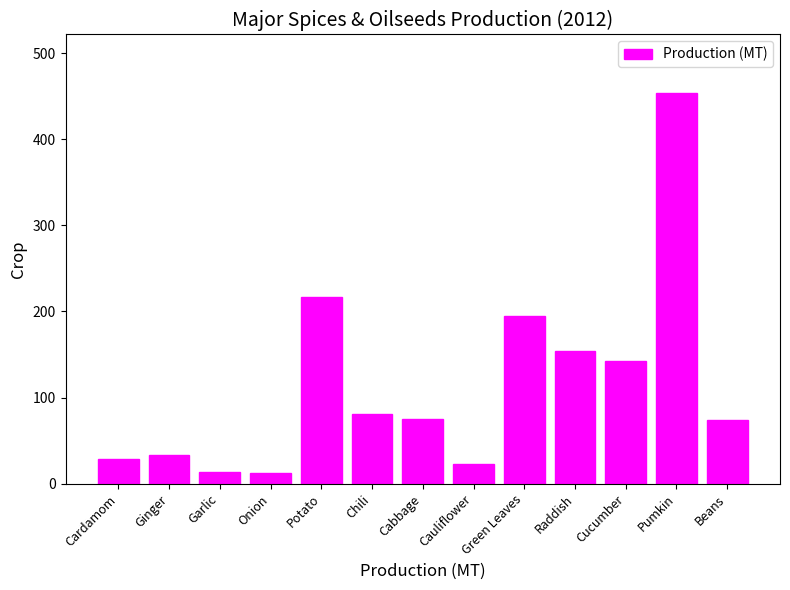

What is the difference between the maximum and second lowest values?

440.2